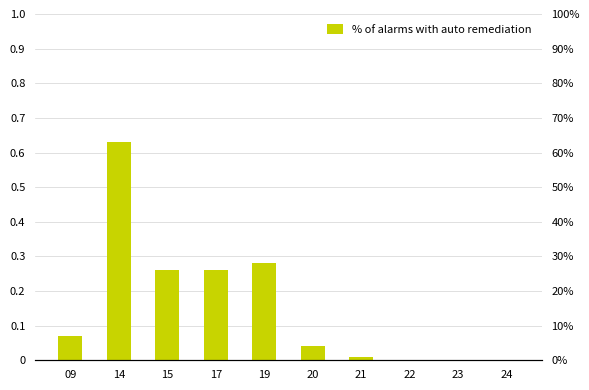

Reading left to right, transcribe all the data shown in this chart.

0.1	0.6	0.3	0.3	0.3	0.0	0.0	0.0	0.0	0.0